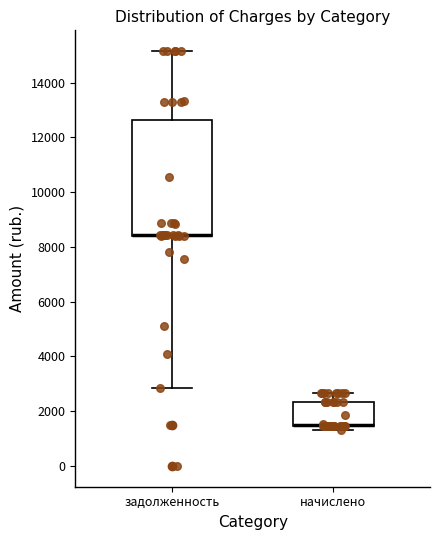

Reading left to right, read every box against the y-axis: the position of its median line, the range the box covers, and the ends of its whiskers. The values are not printed on the chart, so give them approximately, as read against the axis.

задолженность: median 8400 (drawn on the box's lower edge), box 8400 to 12600, whiskers 2800 to 15200
начислено: median 1600 (drawn on the box's lower edge), box 1400 to 2400, whiskers 1400 (just below the box's lower edge) to 2600